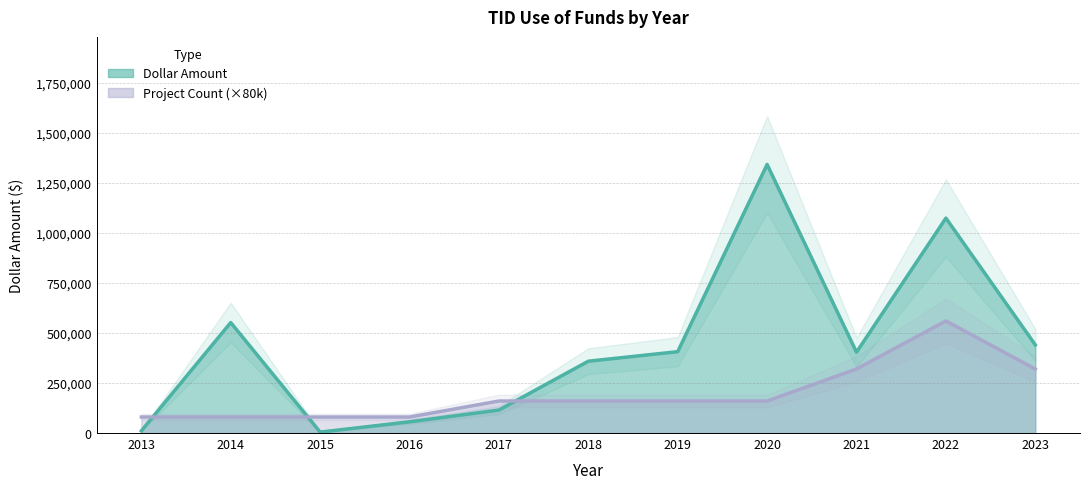

Count the number of categories in the chart.

11